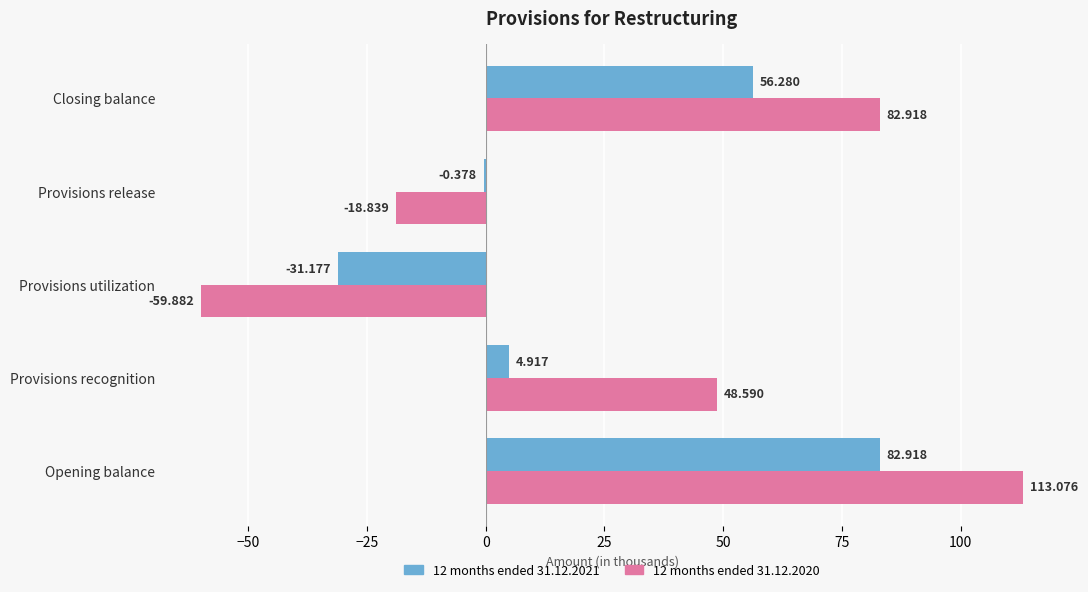

How many data points does each series have?

5